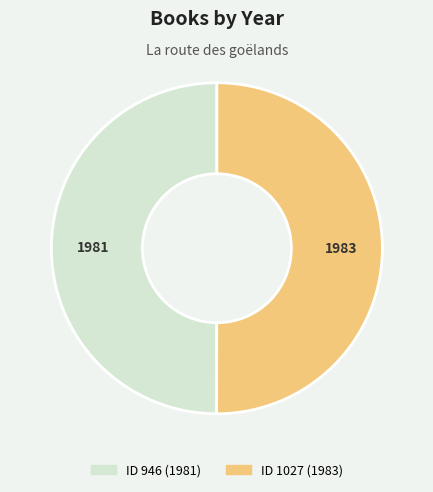

Count the number of slices in the pie.

2